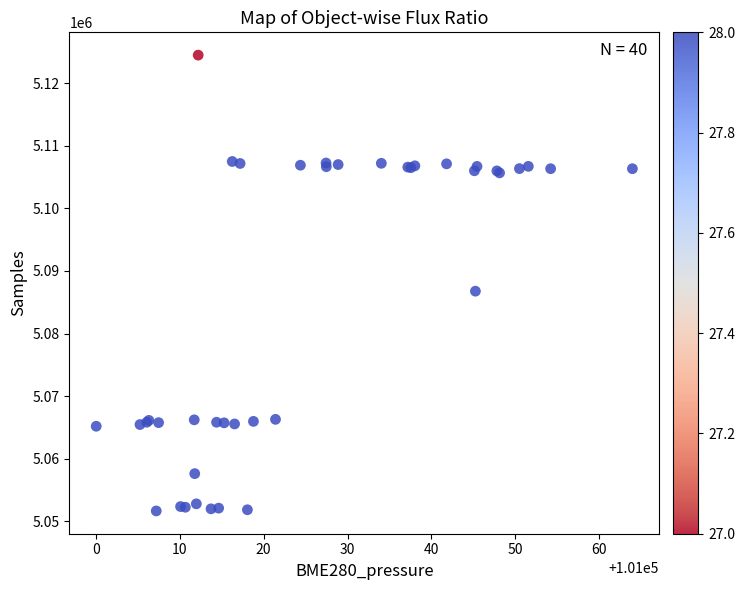

What Y value in the scatter plot is closest to 5088074?

5086772